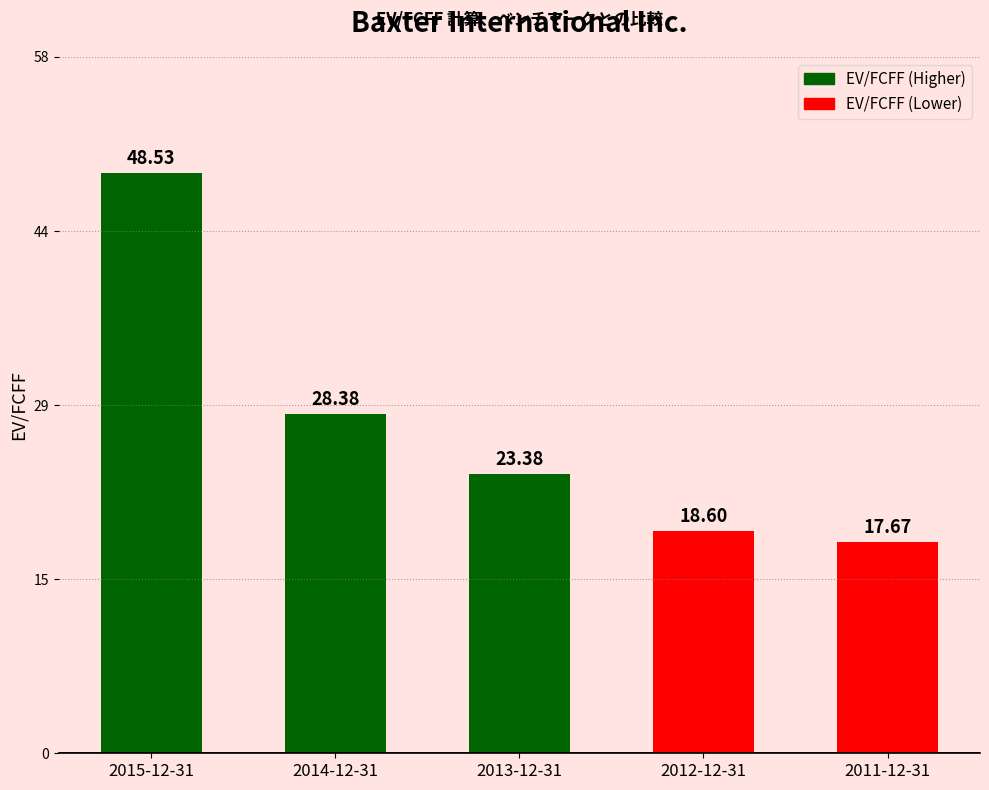

What is the value of the 5th bar from the left?

17.7